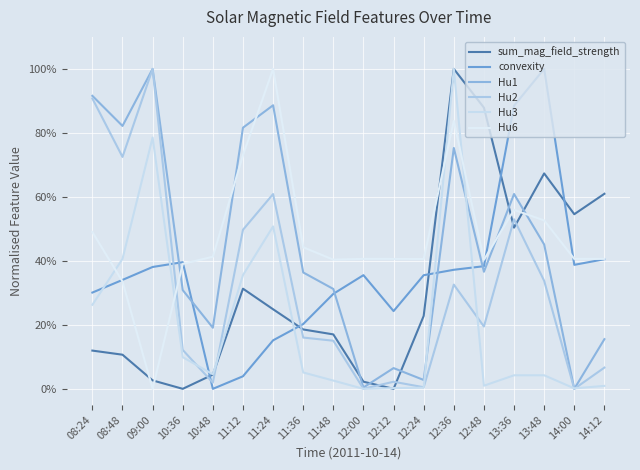

What are all the series names shown in the legend?

sum_mag_field_strength, convexity, Hu1, Hu2, Hu3, Hu6